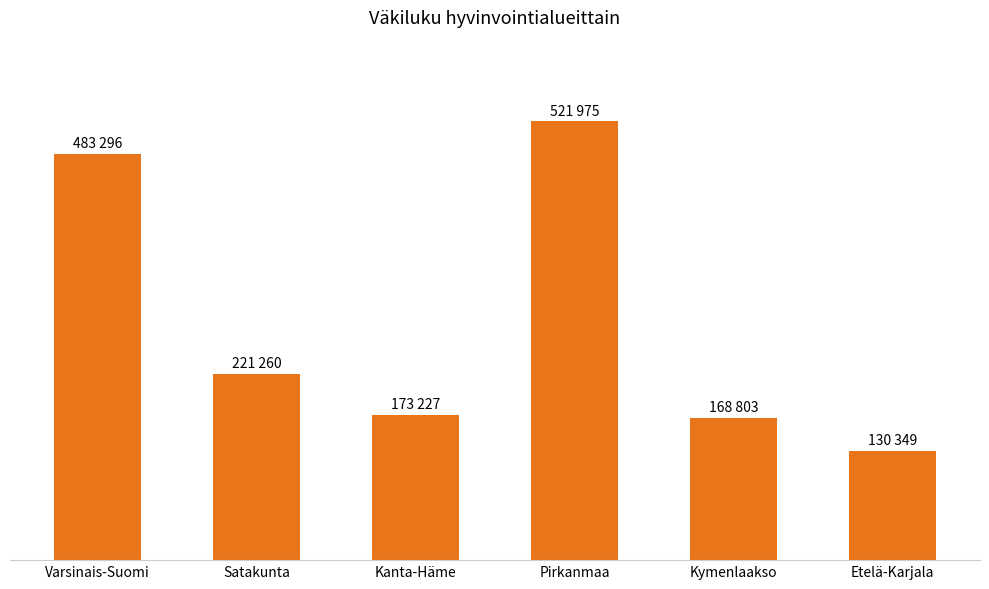

Reading left to right, extract all data points from this chart.

483296	221260	173227	521975	168803	130349